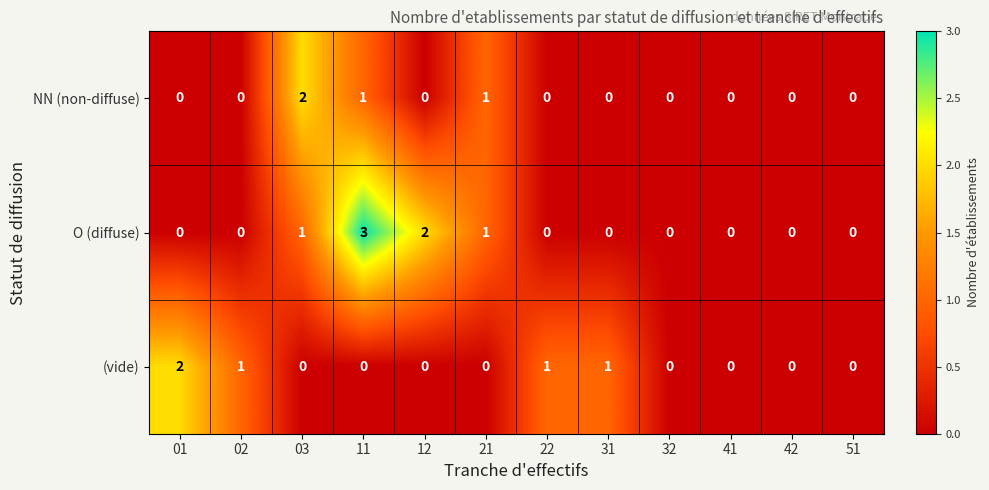

List the series in order of their overall mean, highest first.

O (diffuse), (vide), NN (non-diffuse)